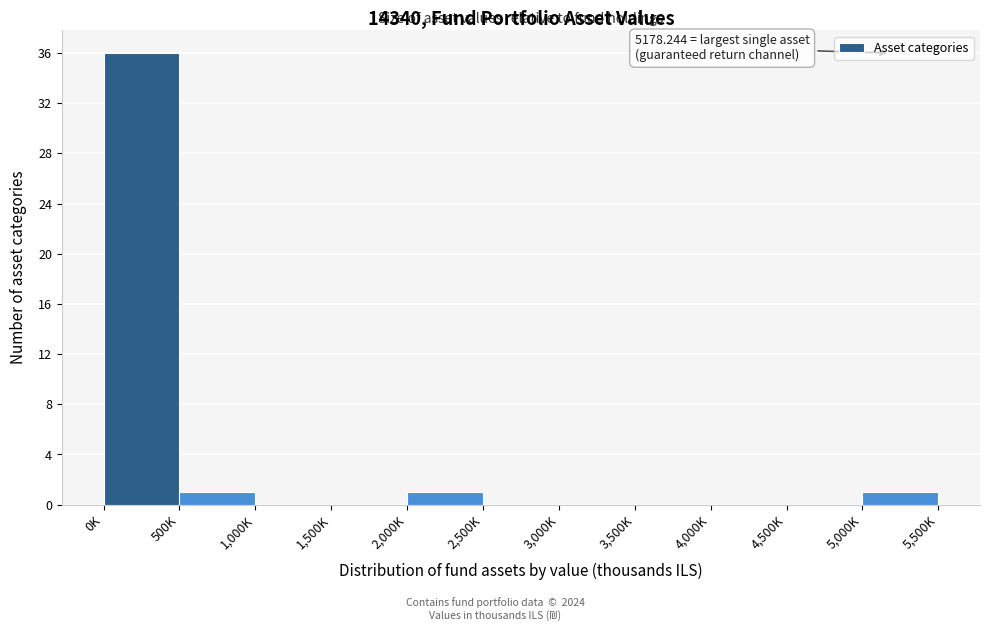

Reading left to right, what are all the values shown in this chart?

0K=36	500K=1	1,000K=0	1,500K=0	2,000K=1	2,500K=0	3,000K=0	3,500K=0	4,000K=0	4,500K=0	5,000K=1